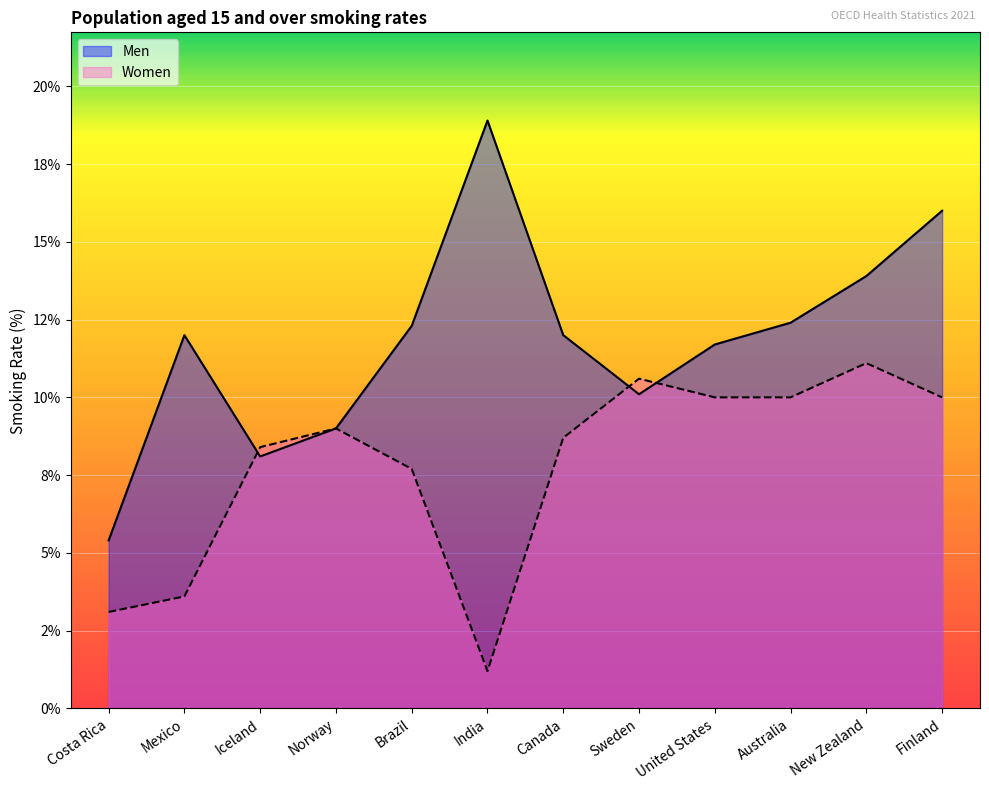

True or false: Women has a value of 2.3 at United States.

False